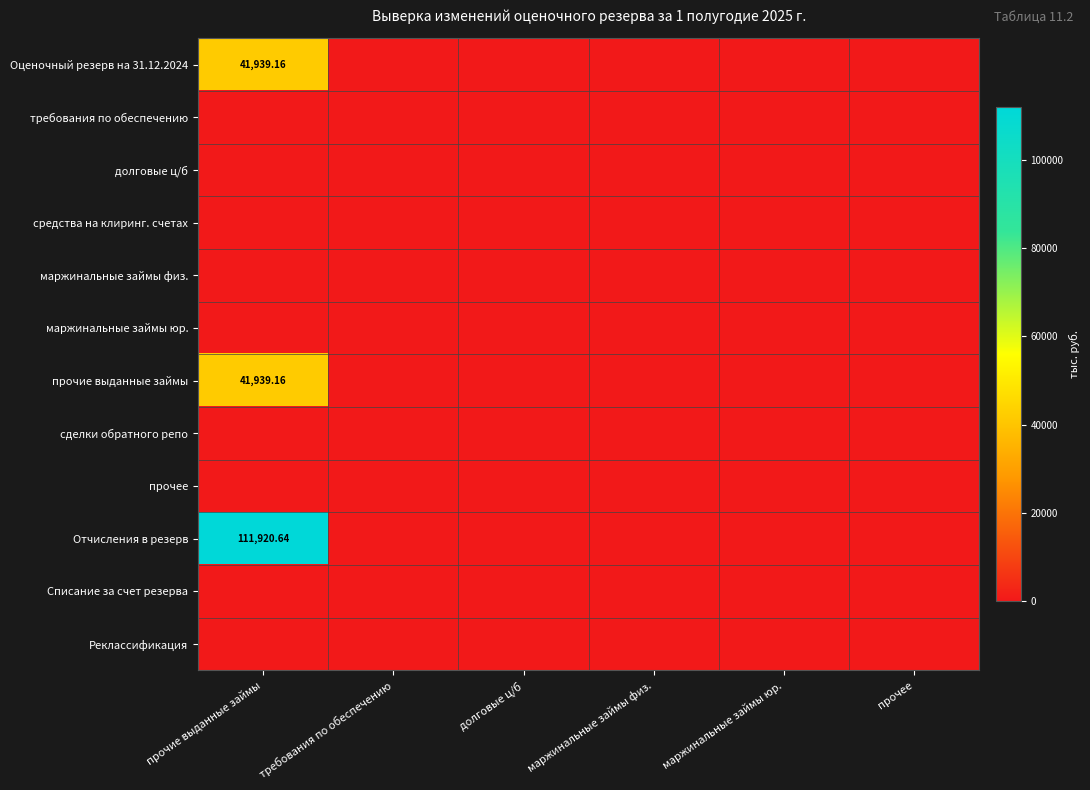

At which label is Списание за счет резерва closest to 0?

прочие выданные займы